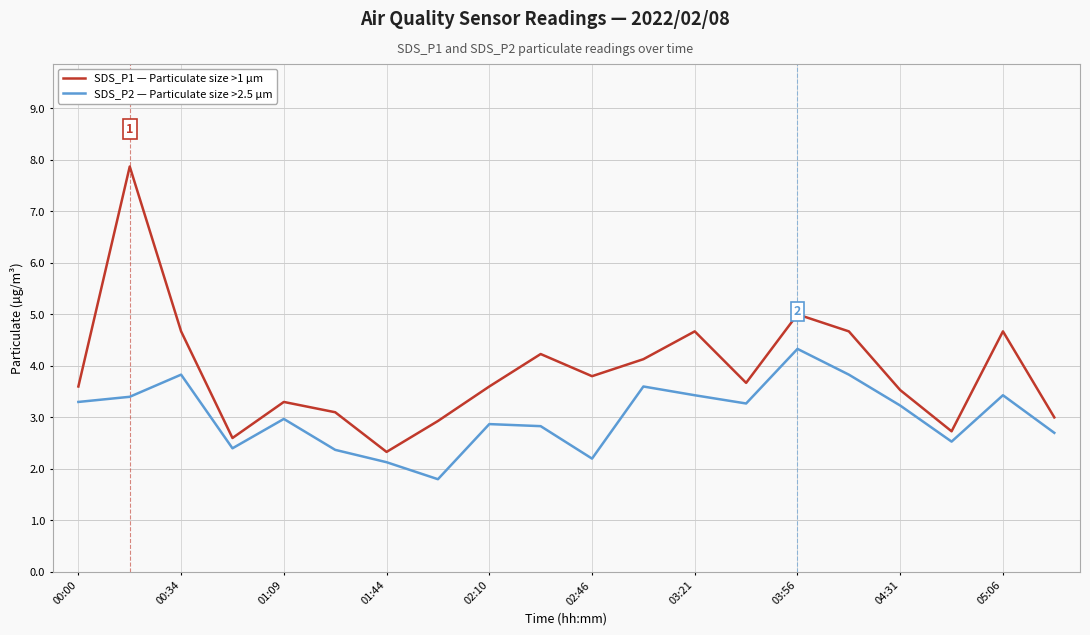

What is the smallest value displayed?

1.8